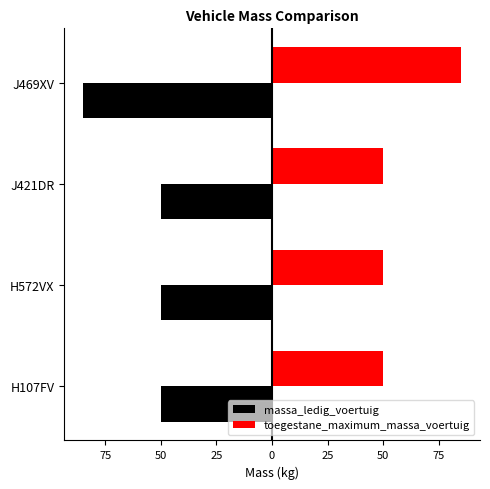

What are all the series names shown in the legend?

massa_ledig_voertuig, toegestane_maximum_massa_voertuig